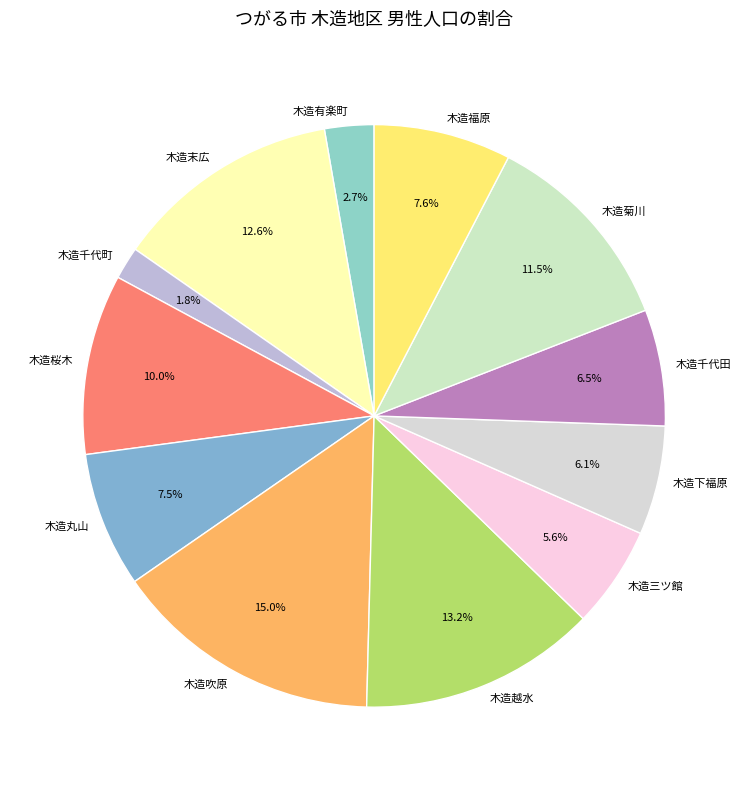

What percentage is the 木造福原 slice, to the nearest percent?

8%